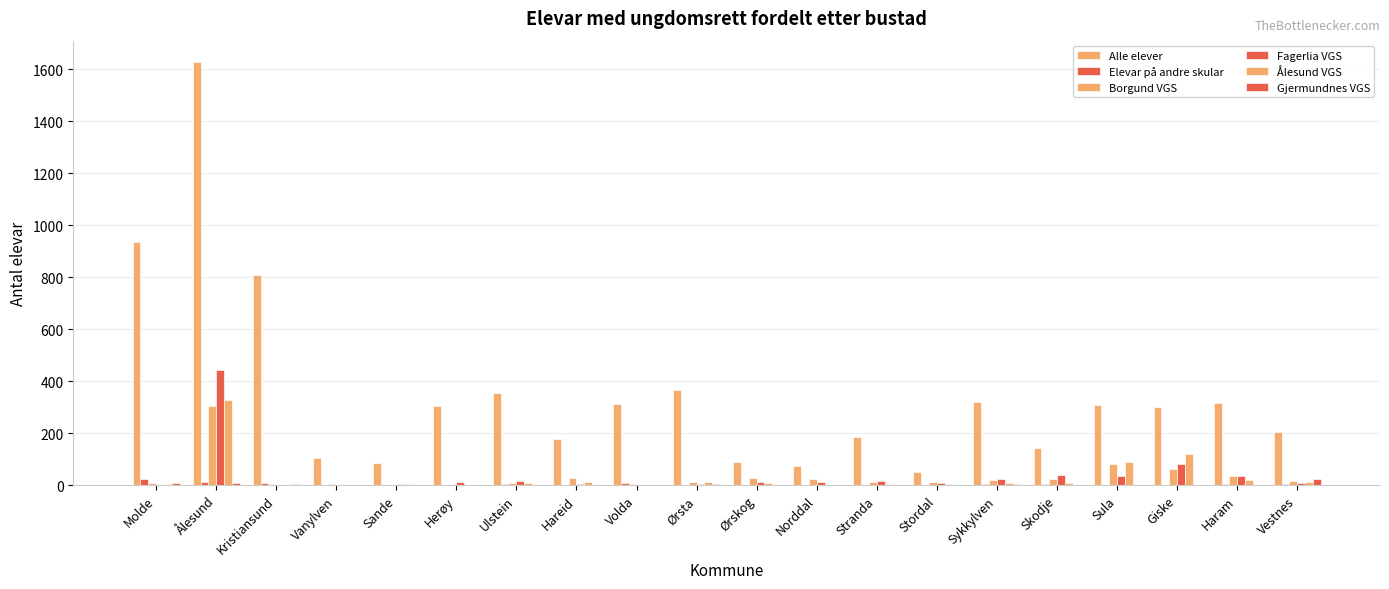

At how many categories does at least one series exceed 900?

2